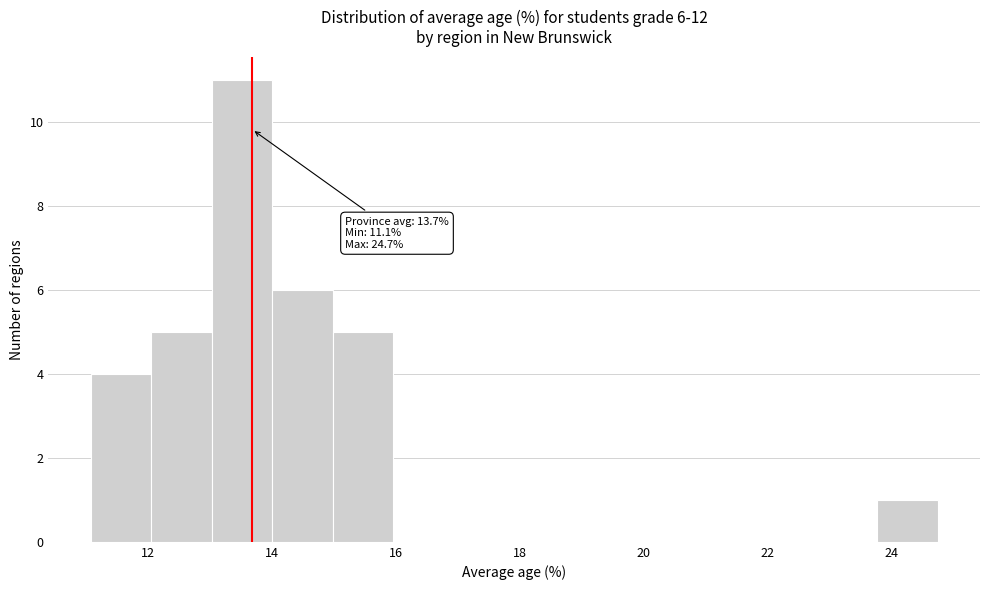

Over which range of the x-axis is the bar tallest?

13.0 to 14.0